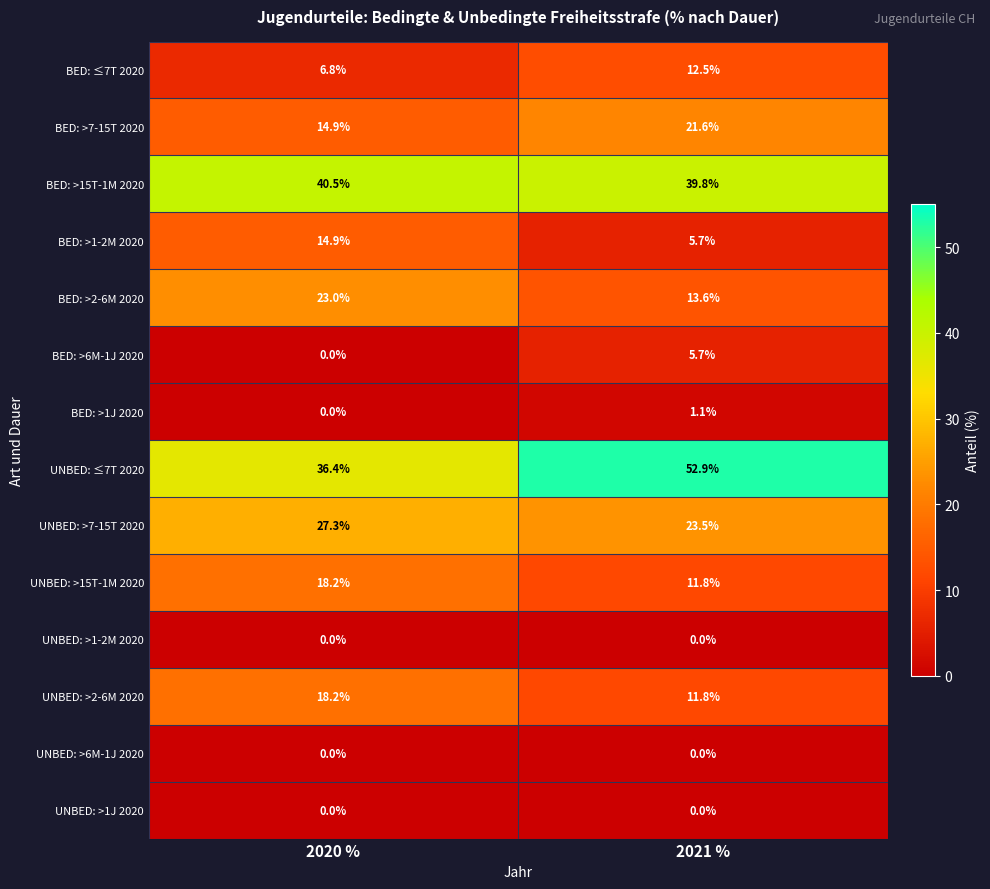

Rank the categories by BED: >1-2M 2020 value from highest to lowest.

2020 %, 2021 %